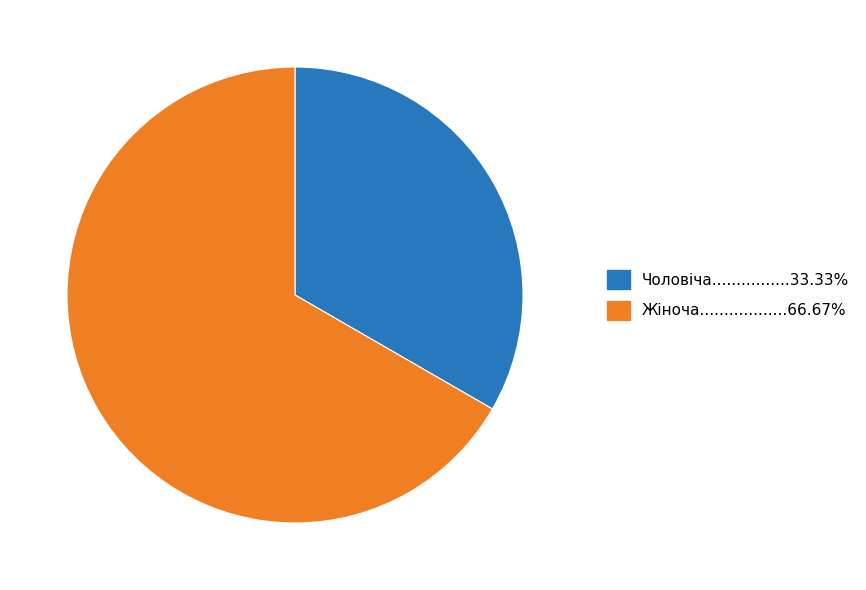

Is there a majority slice in this chart?

Yes